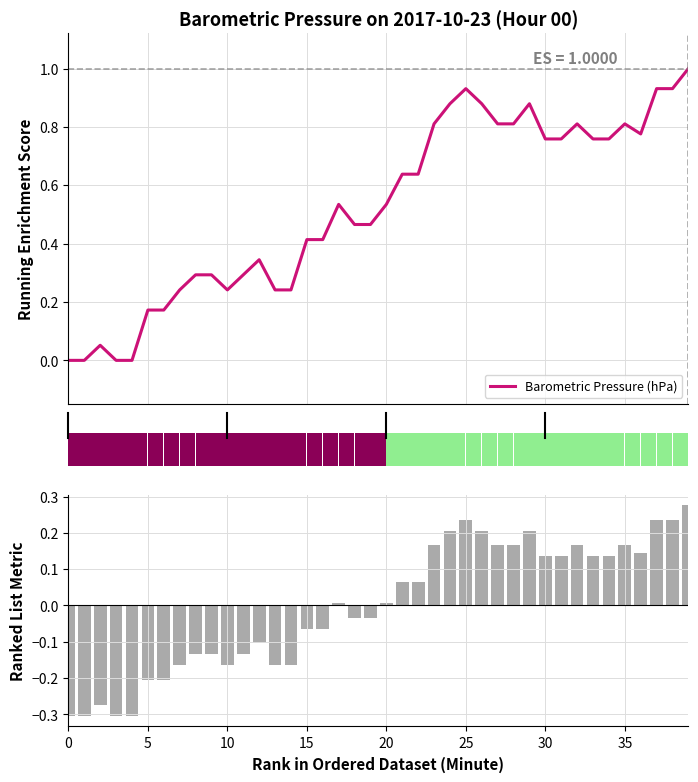

How many values in the Value Range series exceed 0?

21